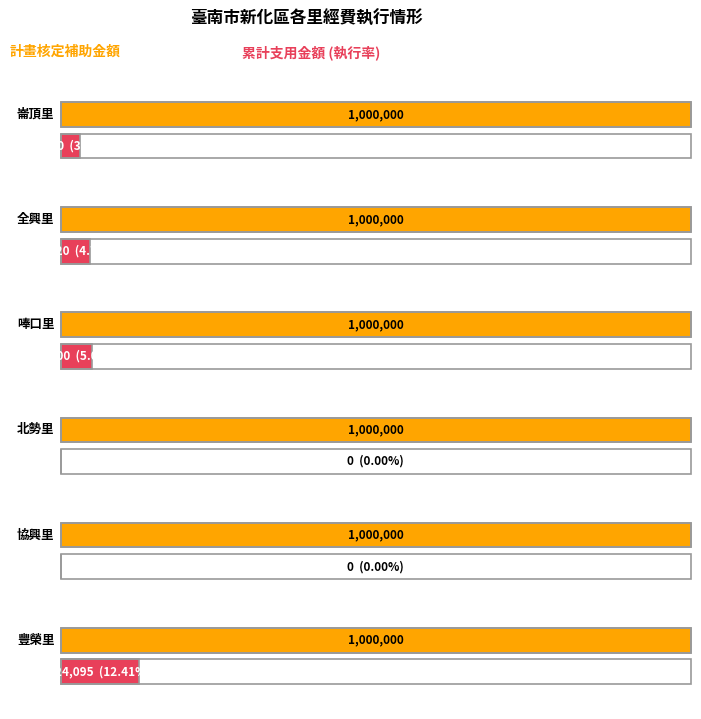

What is the value of the 計畫核定補助金額 bar at the 3rd from the left?

1000000